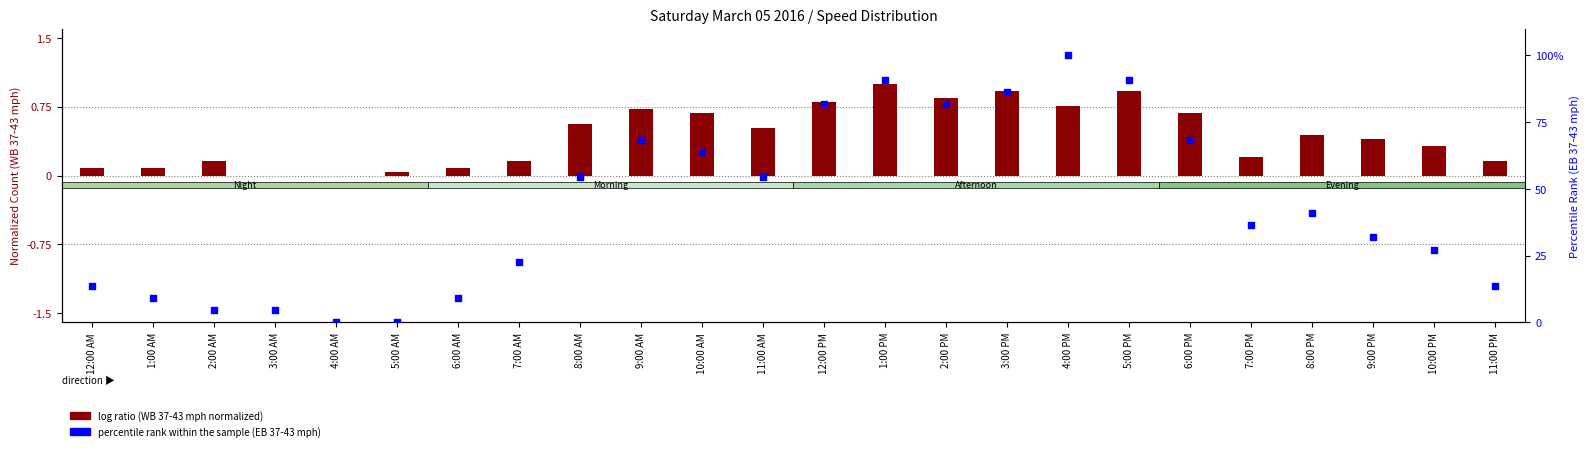

What are all the series names shown in the legend?

log ratio, percentile rank within the sample